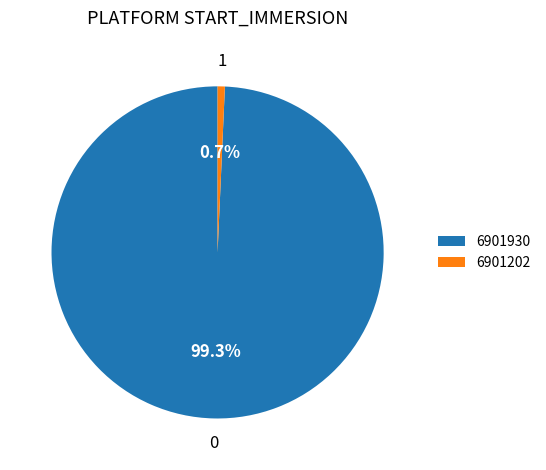

Between 6901930 and 6901202, which is larger?

6901930